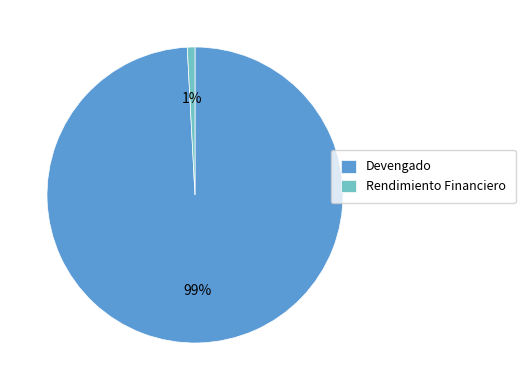

True or false: Devengado accounts for 93% of the total.

False